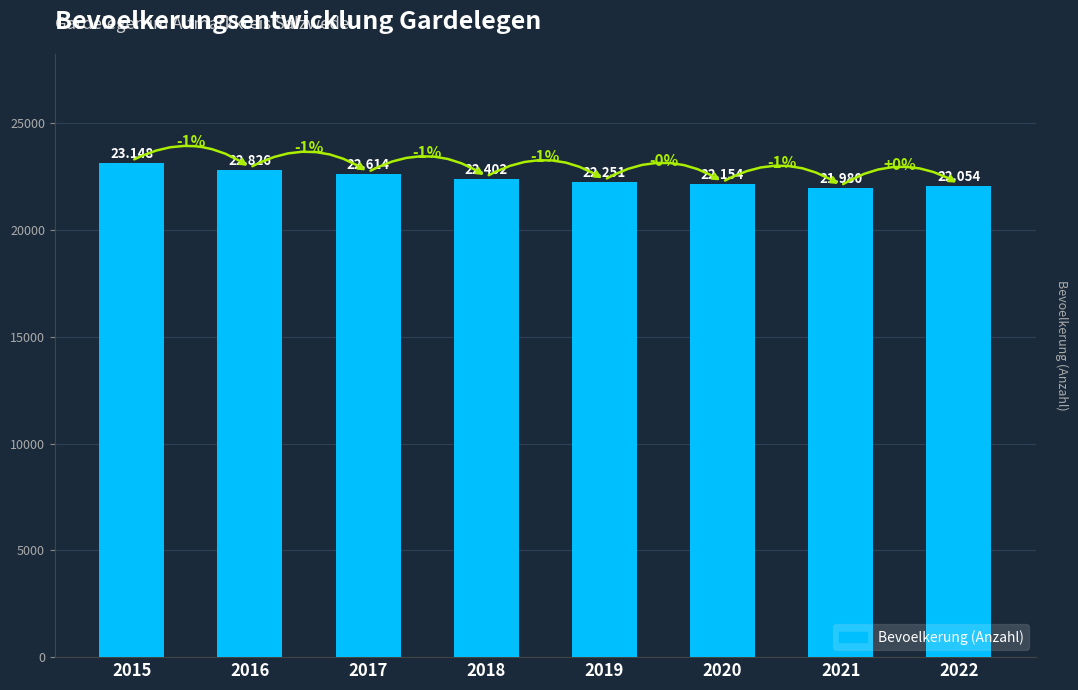

Rank the categories by value from lowest to highest.

2021, 2022, 2020, 2019, 2018, 2017, 2016, 2015